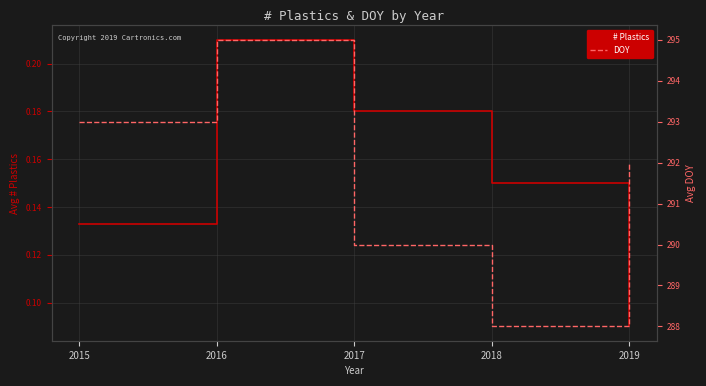

Reading left to right, what are all the values shown in this chart?

# Plastics: 0.1	0.2	0.2	0.1	0.1
DOY: 293.0	295.0	290.0	288.0	292.0